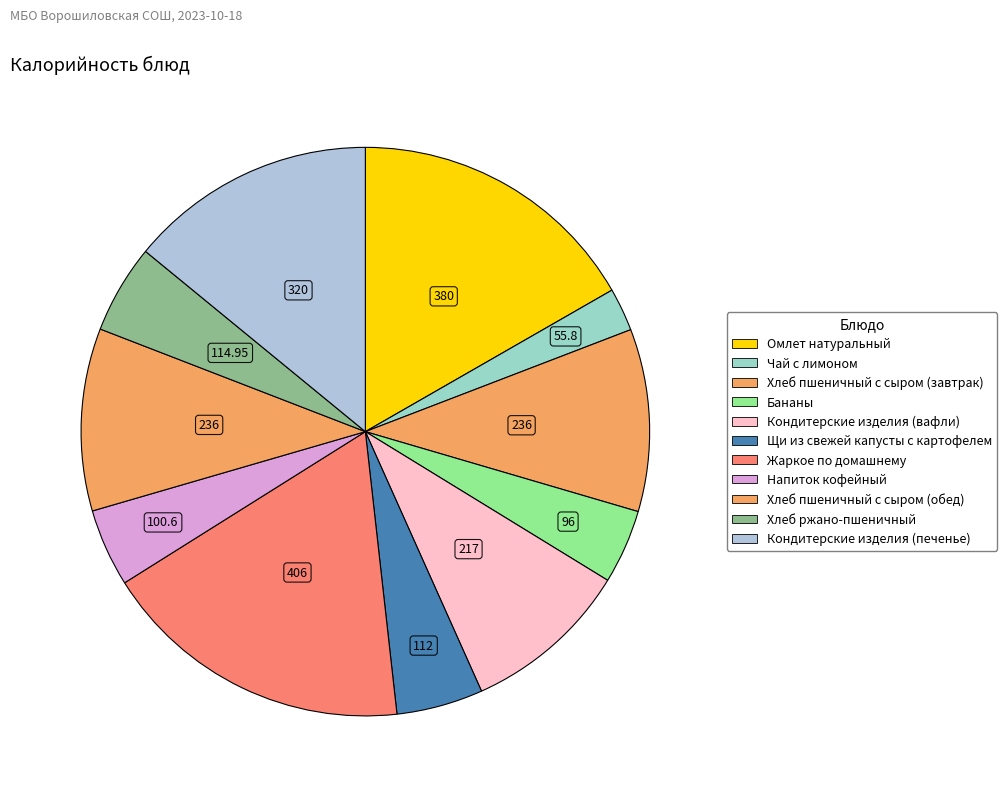

How many segments does this pie chart have?

11